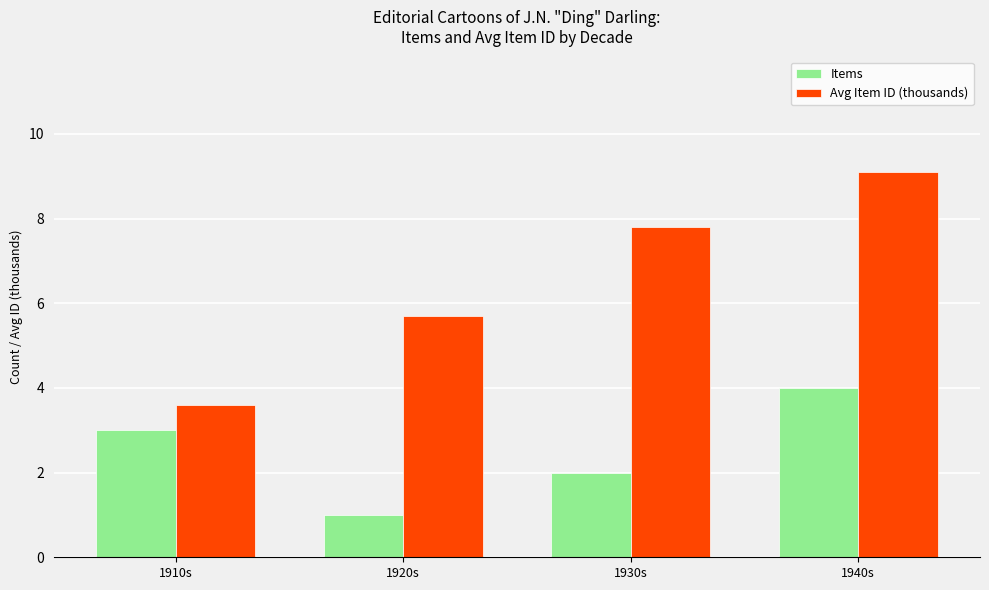

What position from the left is 1920s?

2